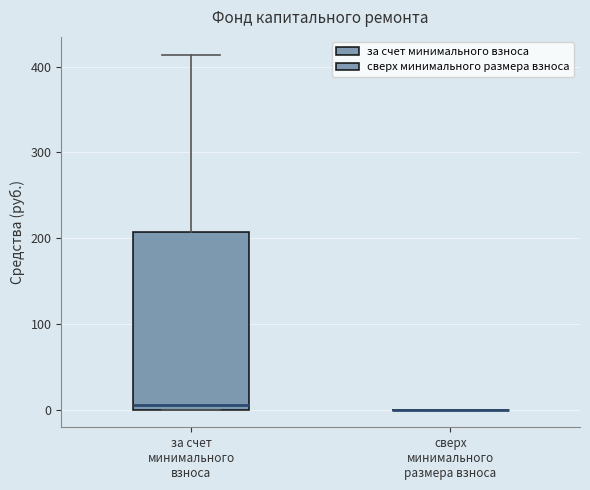

Reading left to right, read every box against the y-axis: the position of its median line, the range the box covers, and the ends of its whiskers. The values are not printed on the chart, so give them approximately, as read against the axis.

за счет минимального взноса: median 10, box 0 to 210, whiskers 0 to 410
сверх минимального размера взноса: box collapsed to a line at 0, whiskers 0 to 0